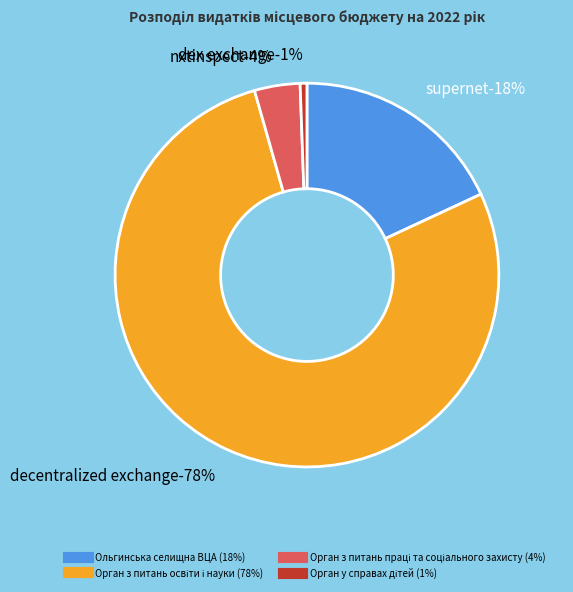

Rank the categories by value from lowest to highest.

Орган у справах дітей, Орган з питань праці та соціального захисту, Ольгинська селищна ВЦА, Орган з питань освіти і науки